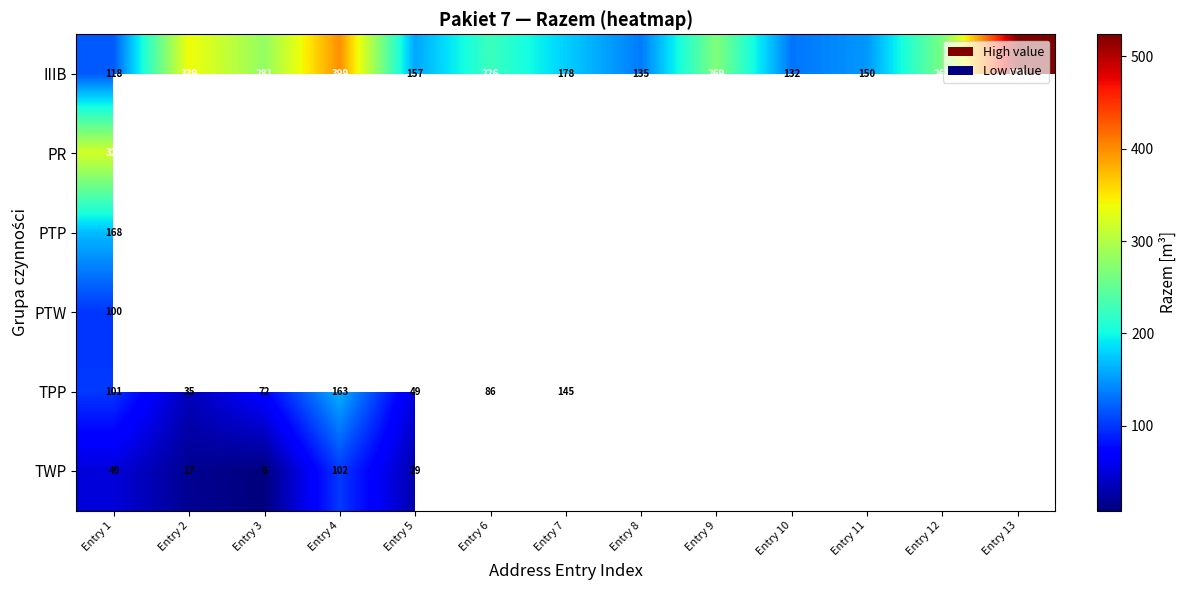

List the labels in order of IIIB value, smallest first.

Entry 1, Entry 10, Entry 8, Entry 11, Entry 5, Entry 7, Entry 6, Entry 12, Entry 9, Entry 3, Entry 2, Entry 4, Entry 13